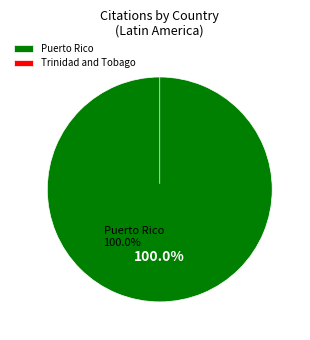

Rank the categories by value from lowest to highest.

Trinidad and Tobago, Puerto Rico